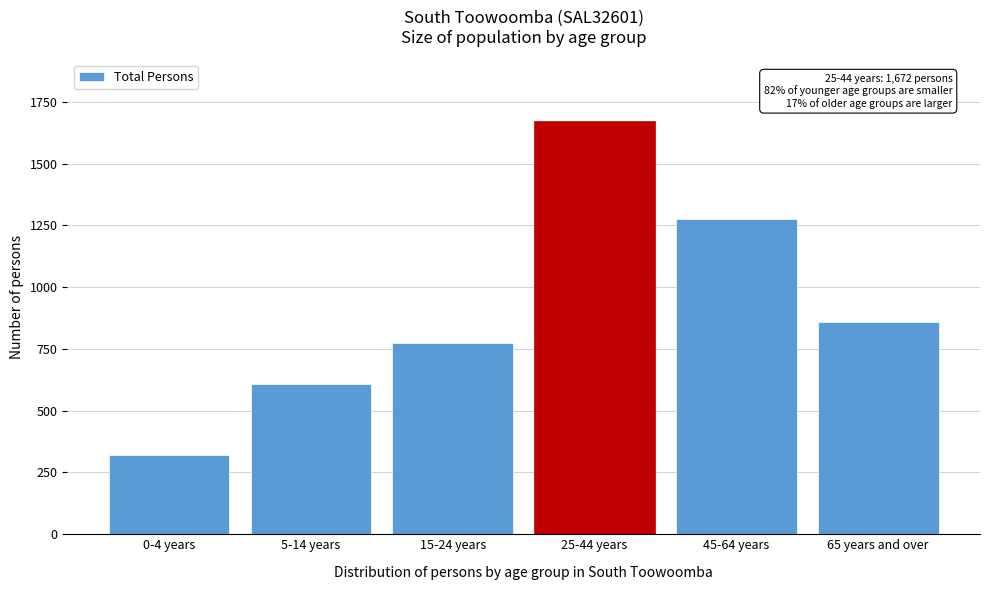

Reading left to right, list all the values displayed in this chart.

321	609	775	1672	1277	859